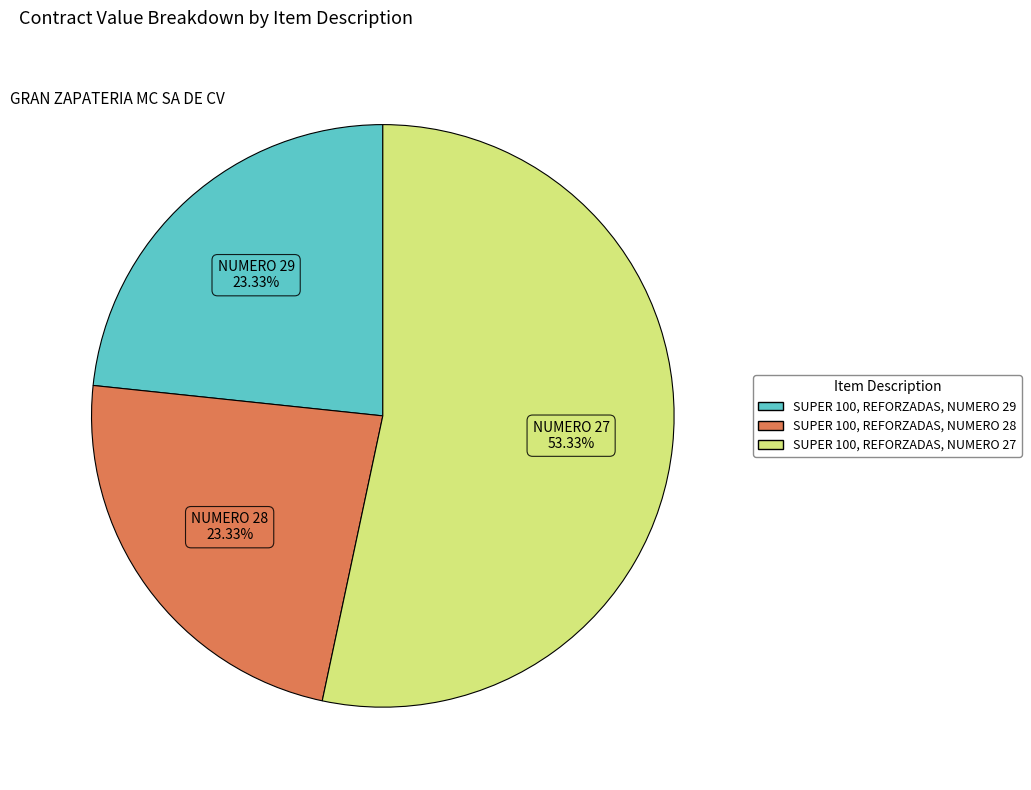

True or false: SUPER 100, REFORZADAS, NUMERO 27 accounts for 53% of the total.

True